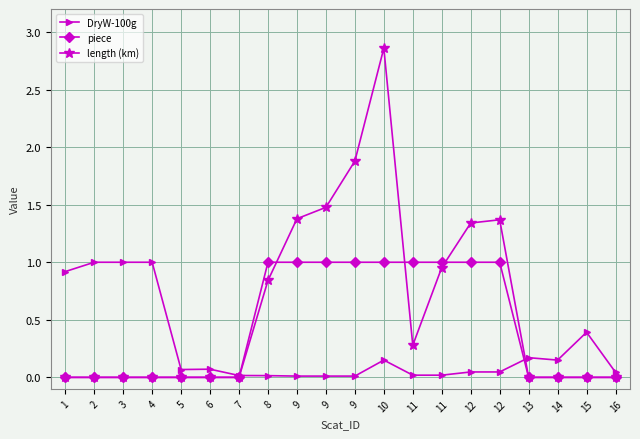

Is this an area chart (filled region under the line)?

No